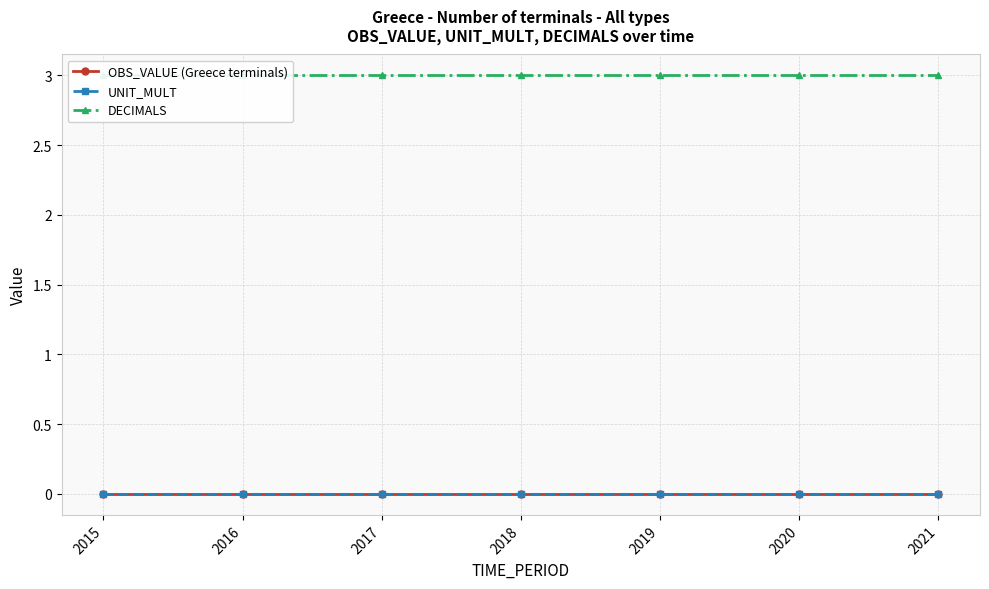

Which category has the lowest value in the UNIT_MULT series?

2015